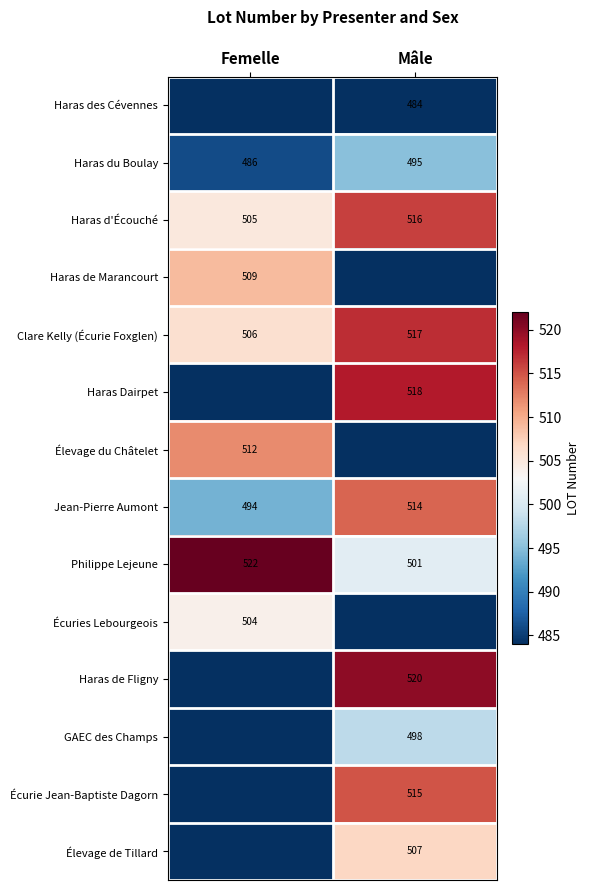

What is the sum of all Jean-Pierre Aumont values?

1008